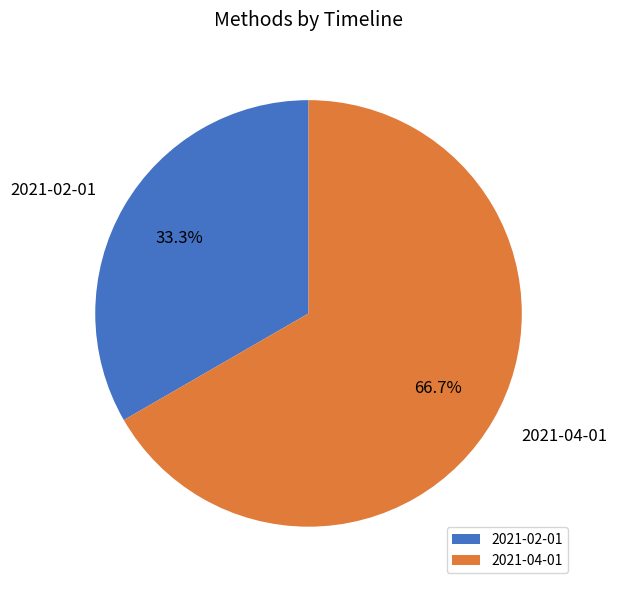

To the nearest percent, what is the difference between the 2021-02-01 and 2021-04-01 slice percentages?

33%